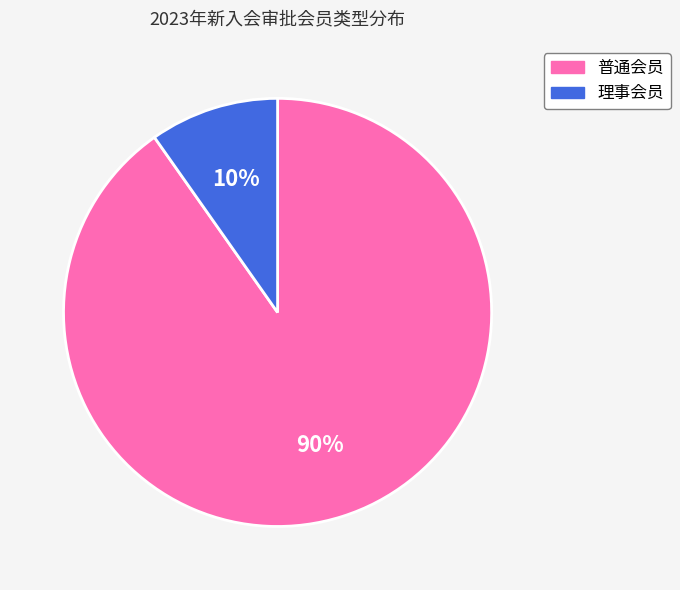

To the nearest percent, what percentage of the pie is 理事会员?

10%